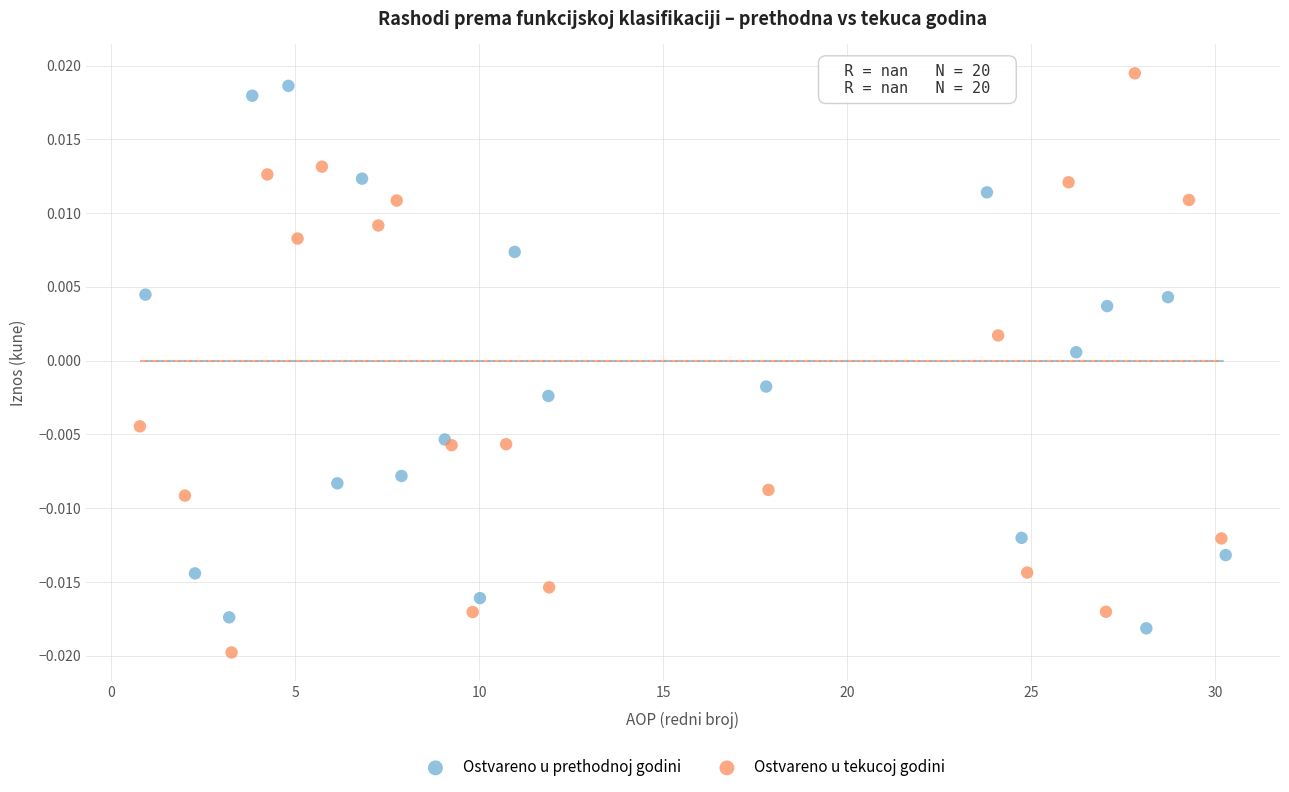

What are all the series names shown in the legend?

Ostvareno u prethodnoj godini, Ostvareno u tekucoj godini